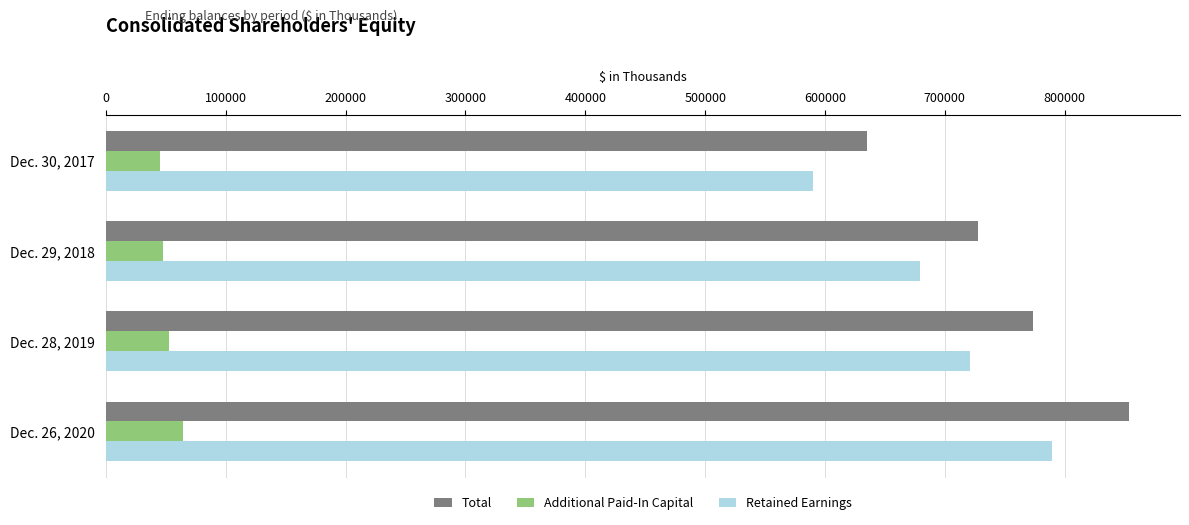

What is the sum of all Additional Paid-In Capital values?

209363